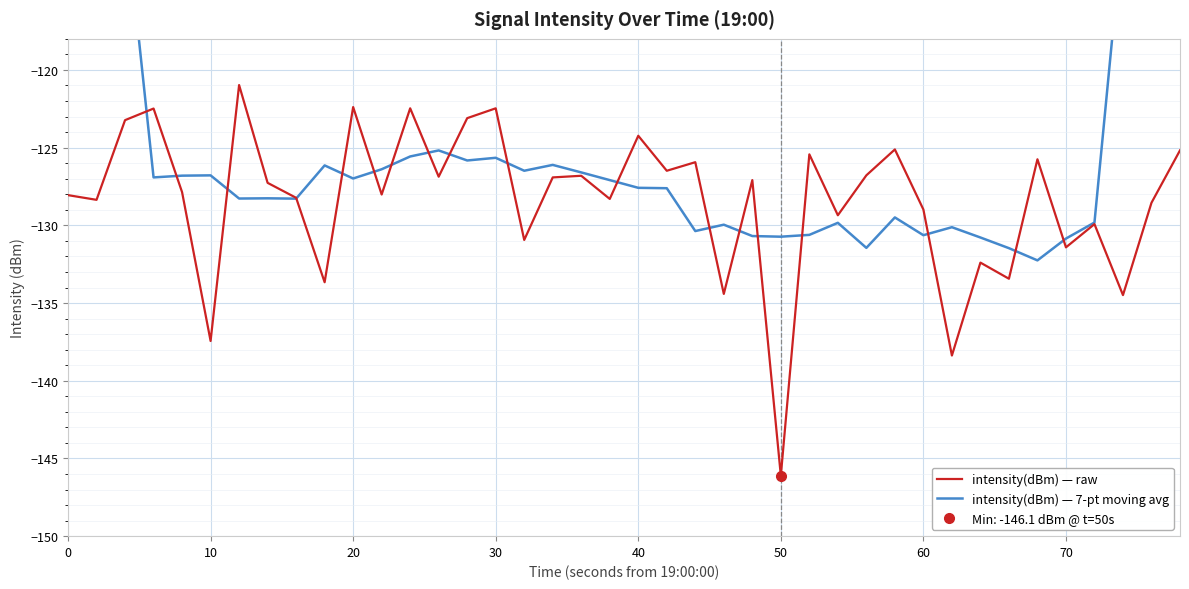

Reading left to right, extract all data points from this chart.

intensity(dBm) — raw: -128.1	-128.4	-123.2	-122.5	-127.9	-137.4	-121.0	-127.3	-128.2	-133.7	-122.4	-128.0	-122.5	-126.9	-123.1	-122.5	-130.9	-126.9	-126.8	-128.3	-124.2	-126.5	-125.9	-134.4	-127.1	-146.1	-125.4	-129.4	-126.8	-125.1	-129.0	-138.4	-132.4	-133.4	-125.7	-131.4	-129.9	-134.5	-128.5	-125.2
intensity(dBm) — 7-pt moving avg: -71.7	-90.0	-109.6	-126.9	-126.8	-126.8	-128.3	-128.3	-128.3	-126.1	-127.0	-126.4	-125.6	-125.2	-125.8	-125.7	-126.5	-126.1	-126.6	-127.1	-127.6	-127.6	-130.4	-130.0	-130.7	-130.7	-130.6	-129.8	-131.5	-129.5	-130.6	-130.1	-130.8	-131.5	-132.3	-130.9	-129.8	-110.8	-92.8	-74.0